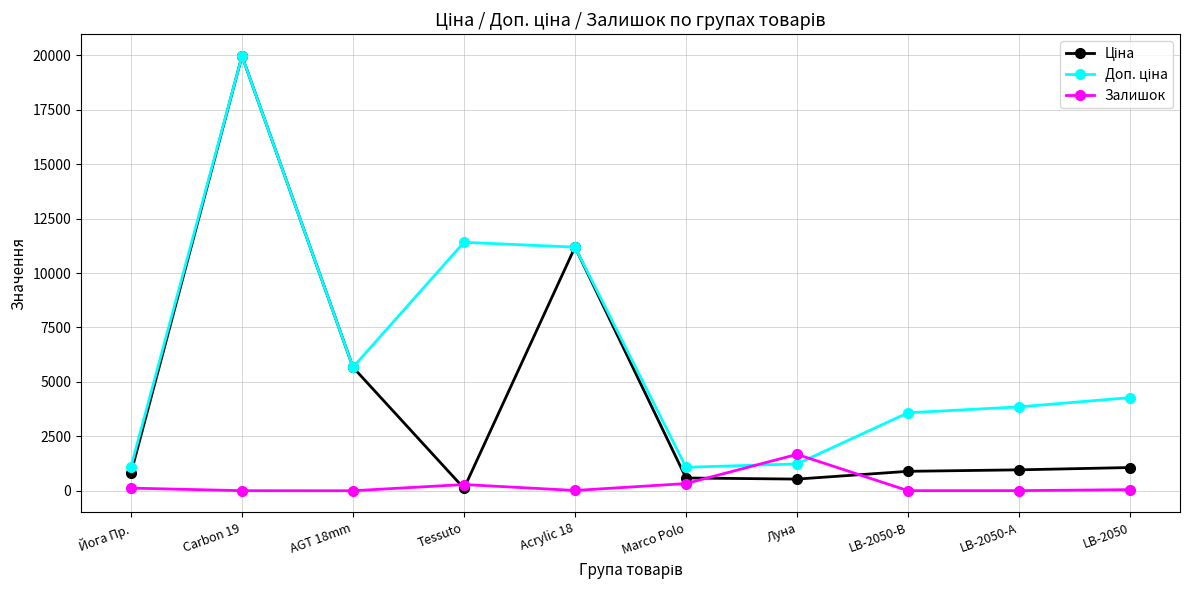

What is the label of the 9th point from the right?

Carbon 19